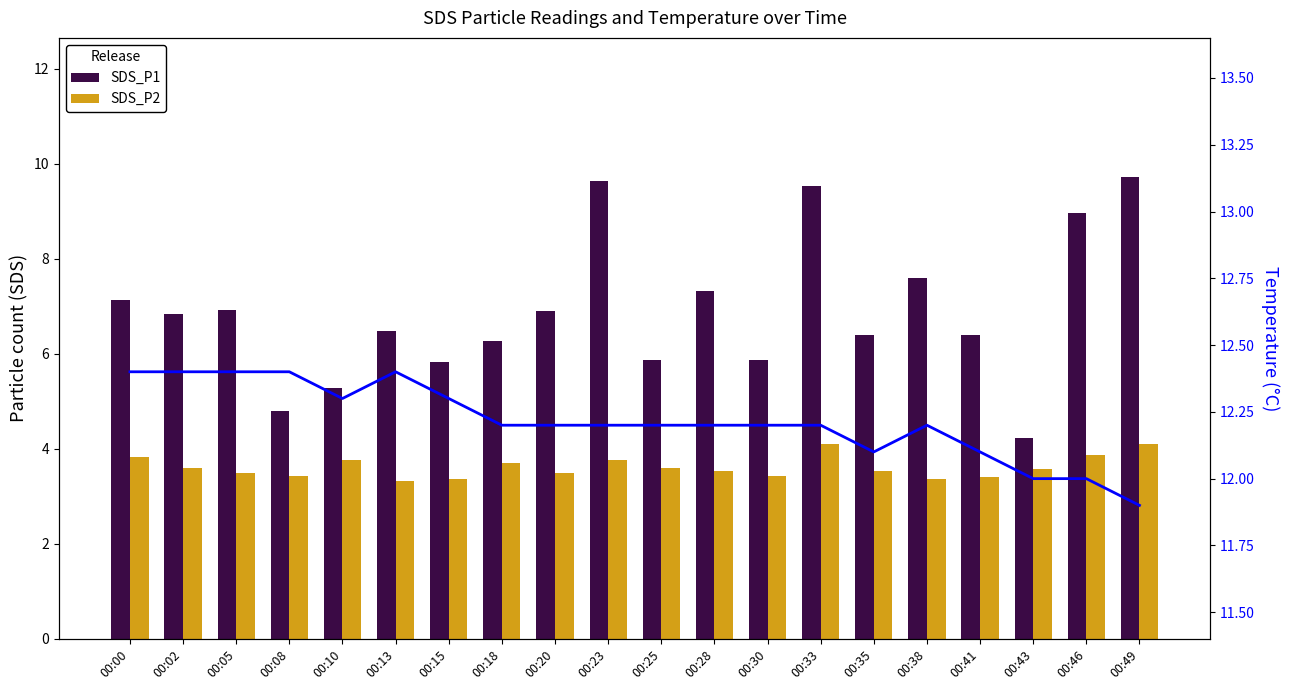

What is the difference between the Temp values at 00:49 and 00:13?

0.5